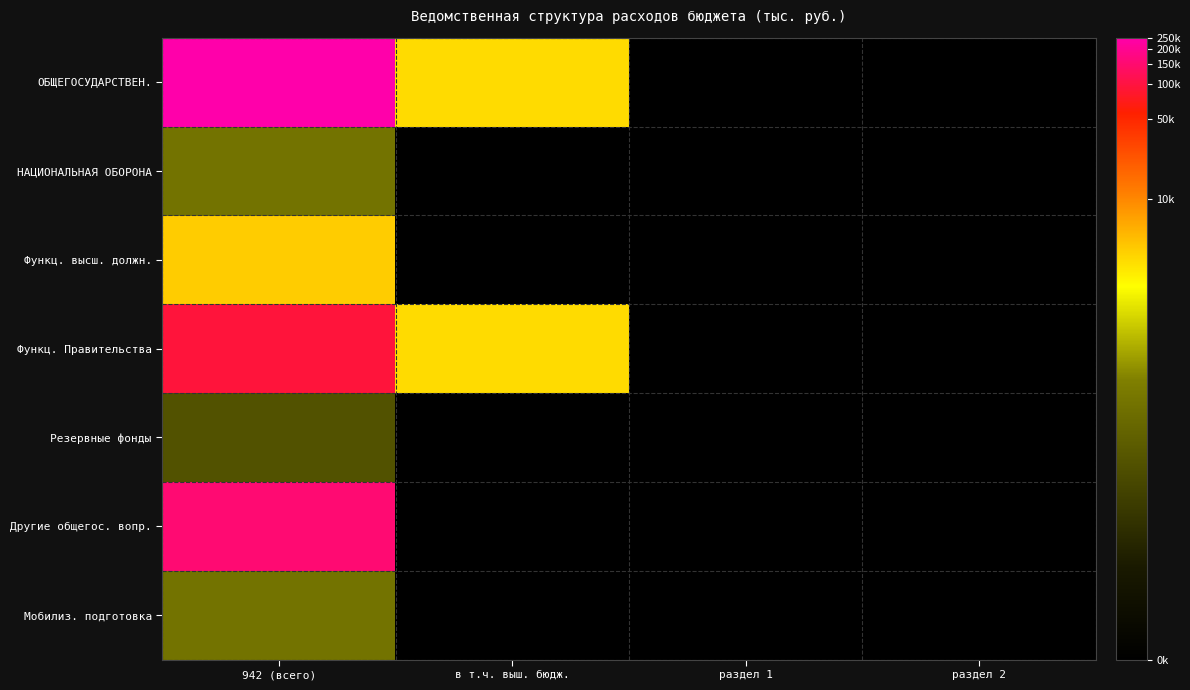

Which has a higher value, в т.ч. выш. бюдж. or раздел 1?

в т.ч. выш. бюдж.